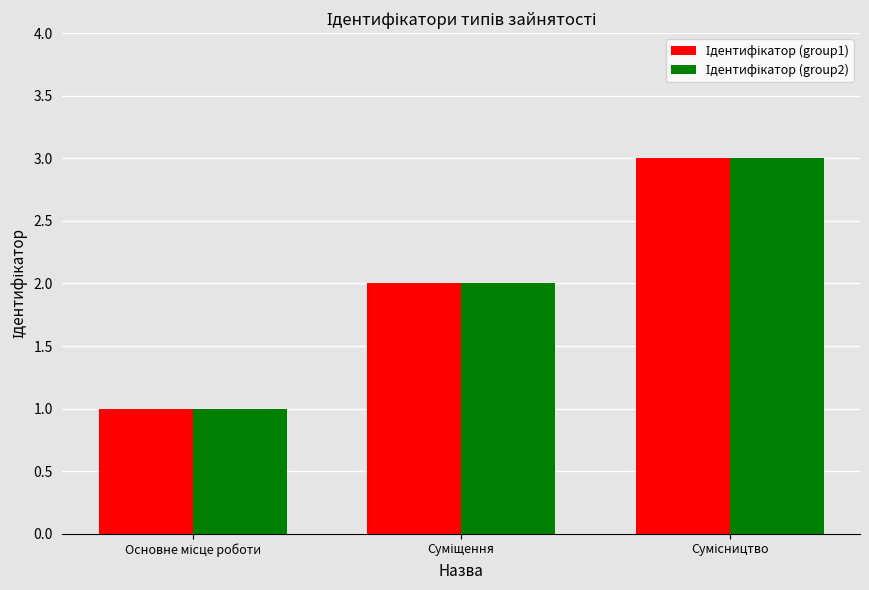

Is it true that Ідентифікатор (group2) equals 3 at Сумісництво?

True